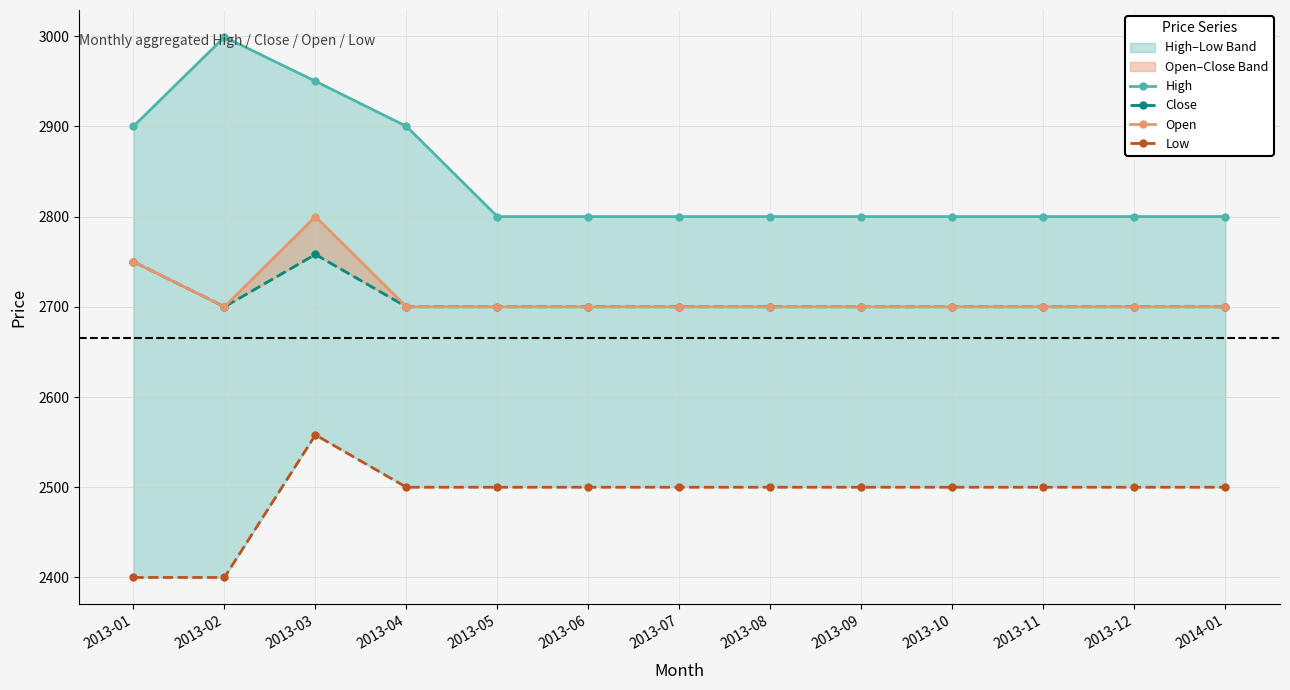

Which has a higher value, 2013-07 or 2013-02?

2013-02